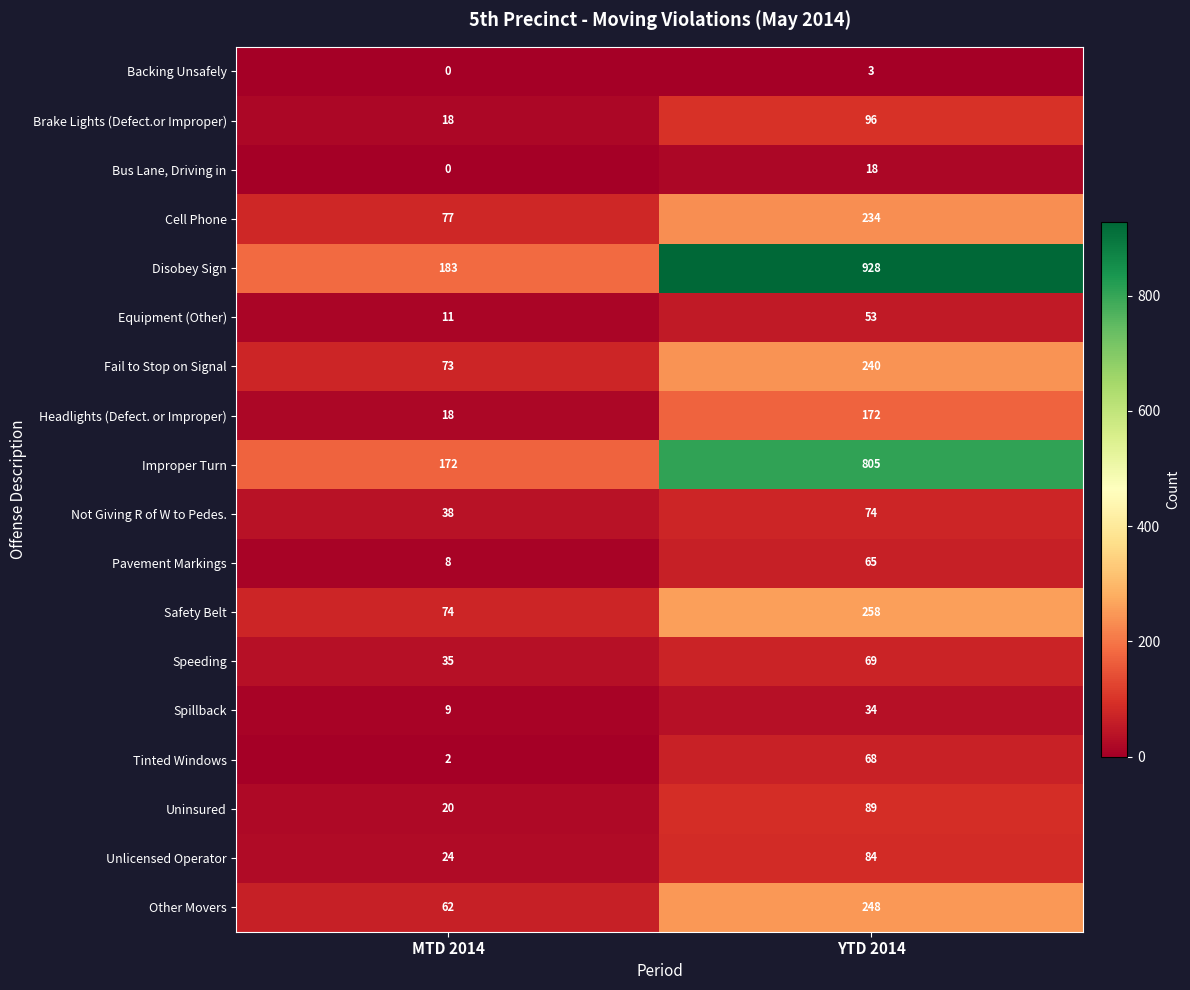

Which category has the lowest value across all series?

MTD 2014